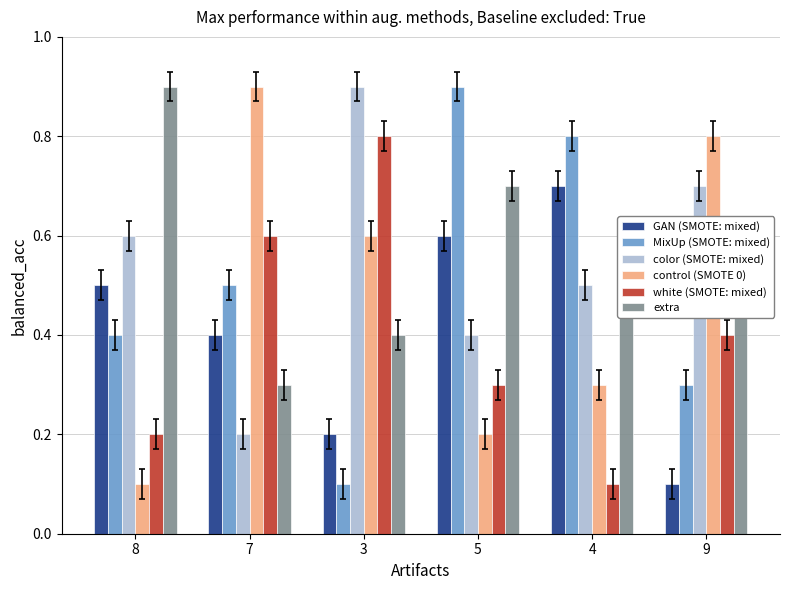

What is the total value across all series at 8?

2.7